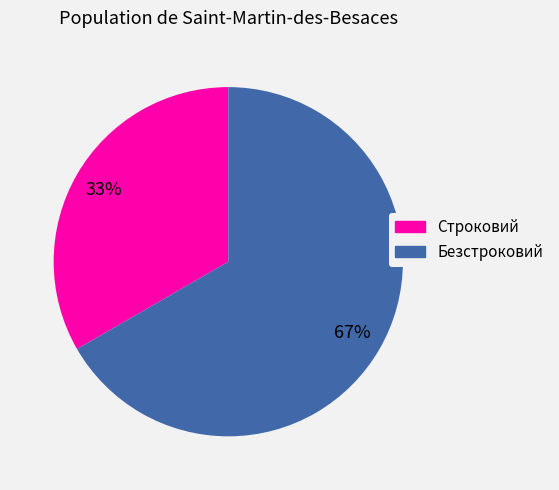

Which has a higher value, Строковий or Безстроковий?

Безстроковий